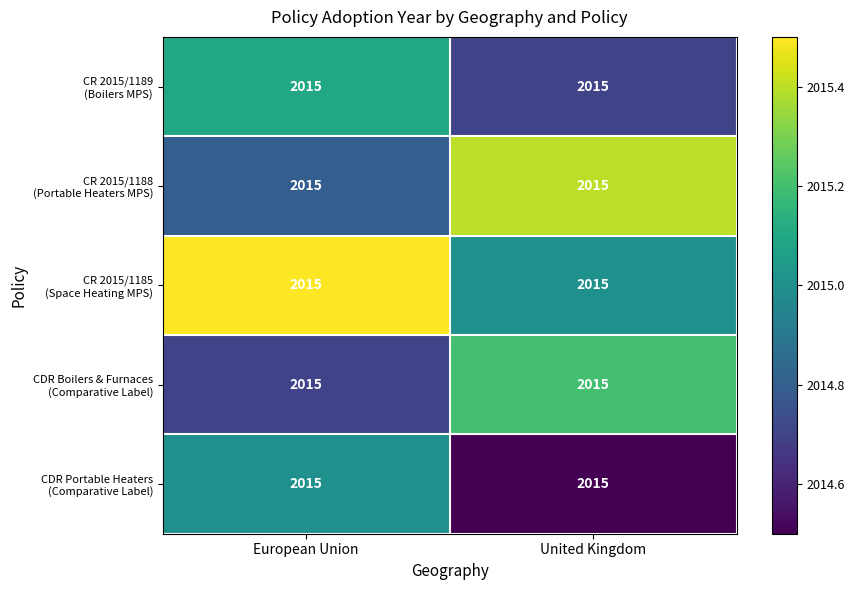

True or false: CDR Portable Heaters (Comparative Label) has a value of 3184.8 at United Kingdom.

False